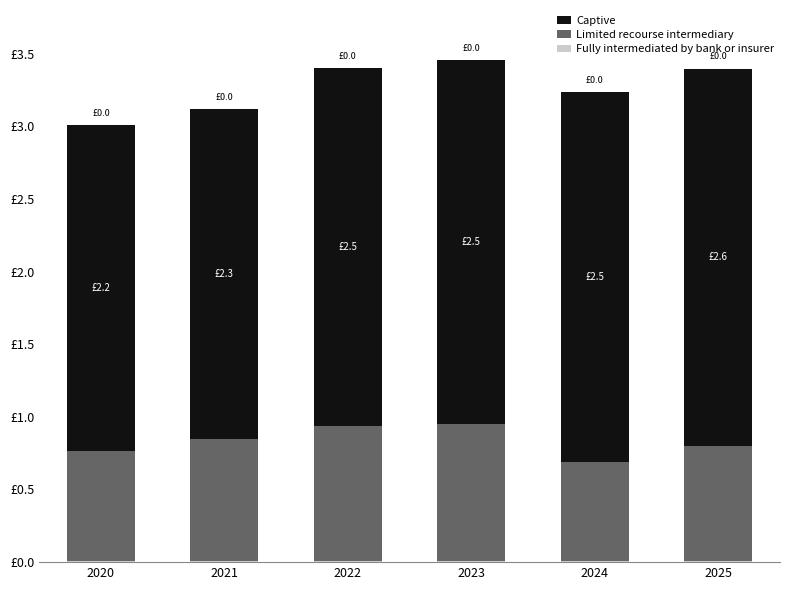

Are the bars horizontal?

No